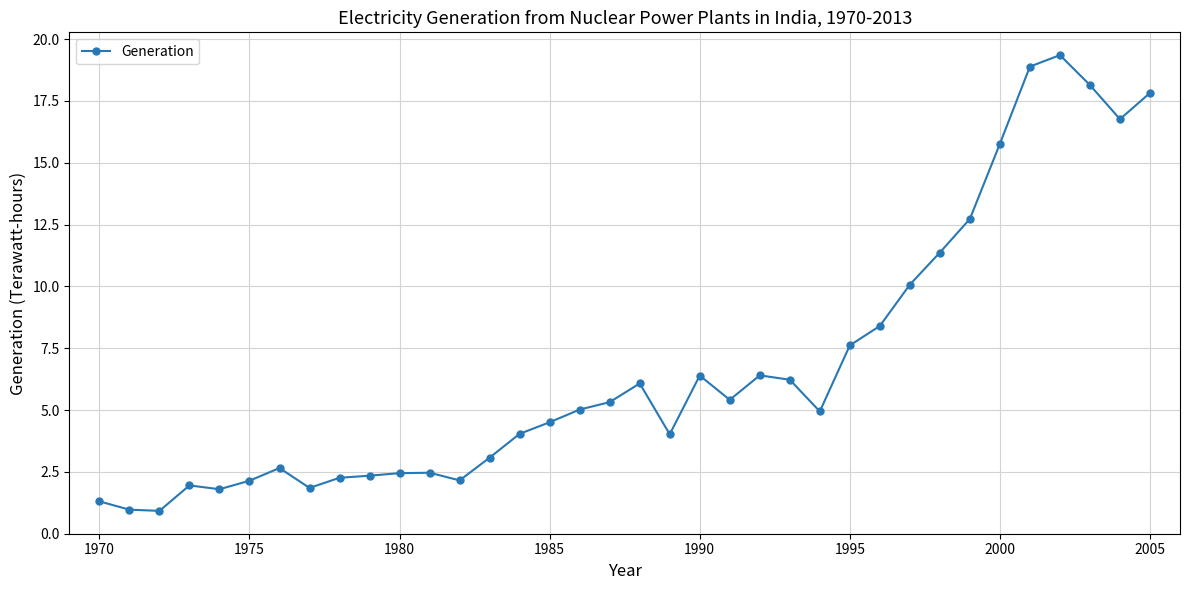

What is the maximum value shown in the chart?

19.4